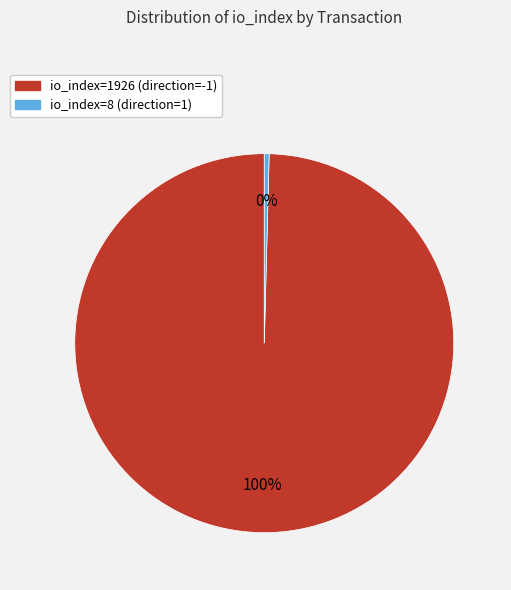

How many segments does this pie chart have?

2